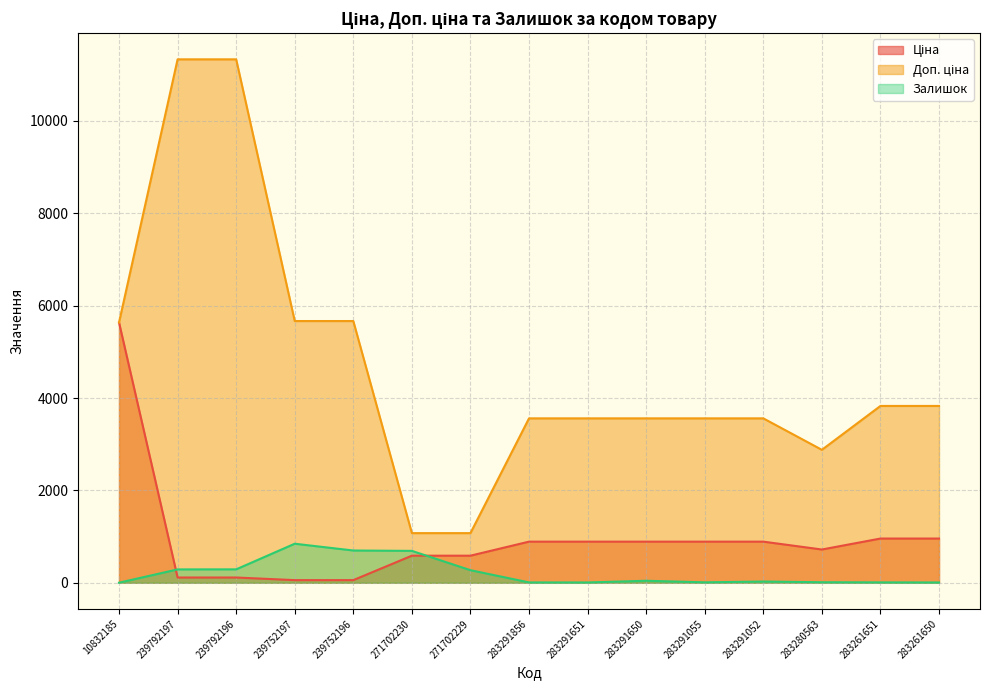

At which category does the chart reach its minimum across all series?

10832185